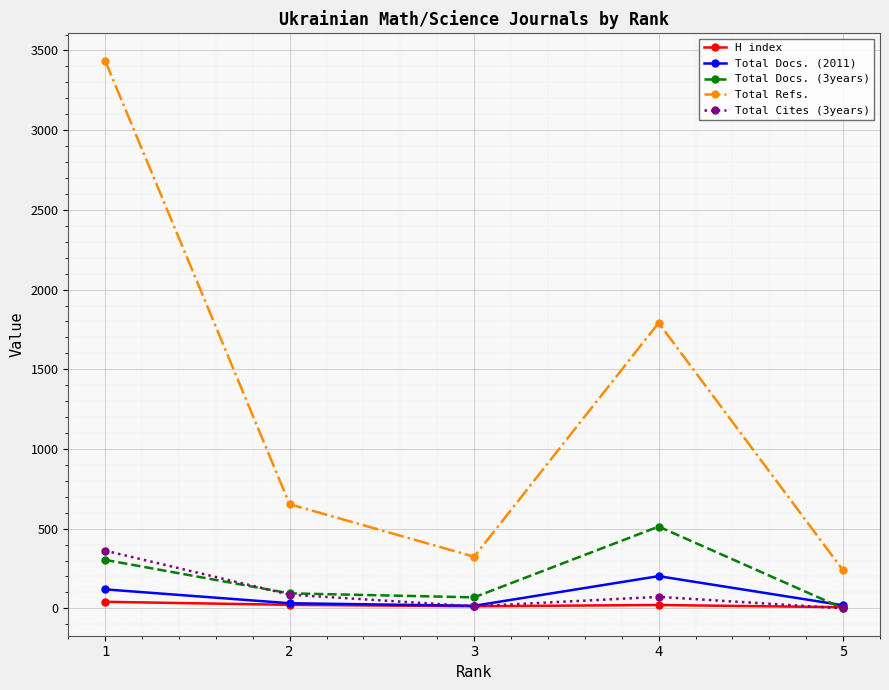

Which series has the widest spread of values?

Total Refs.